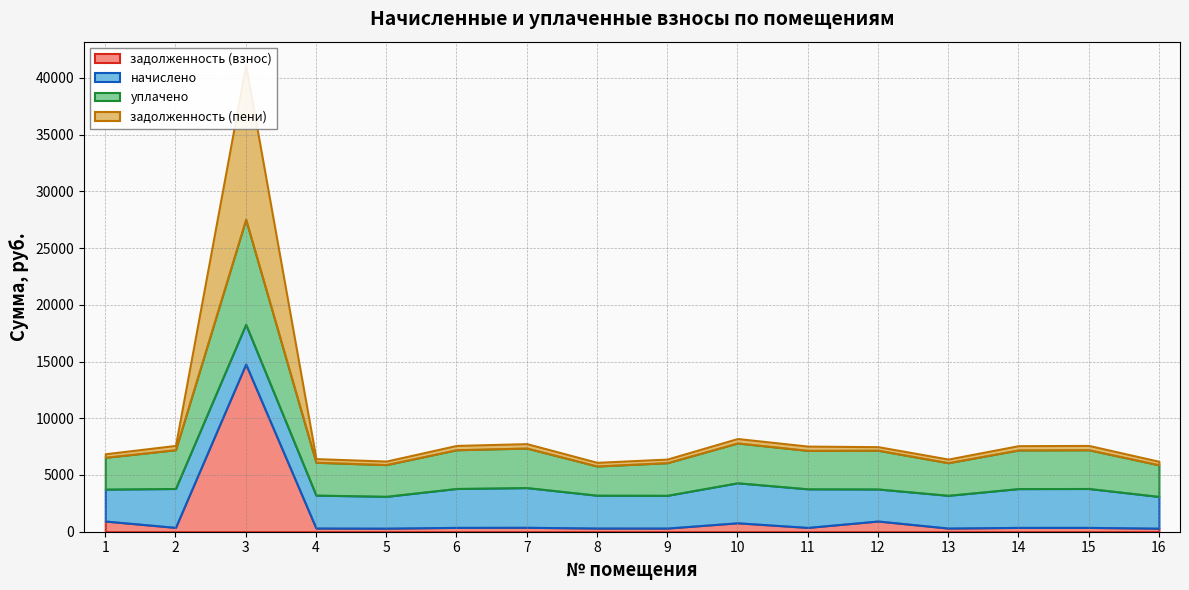

Which series has the widest spread of values?

задолженность (взнос)